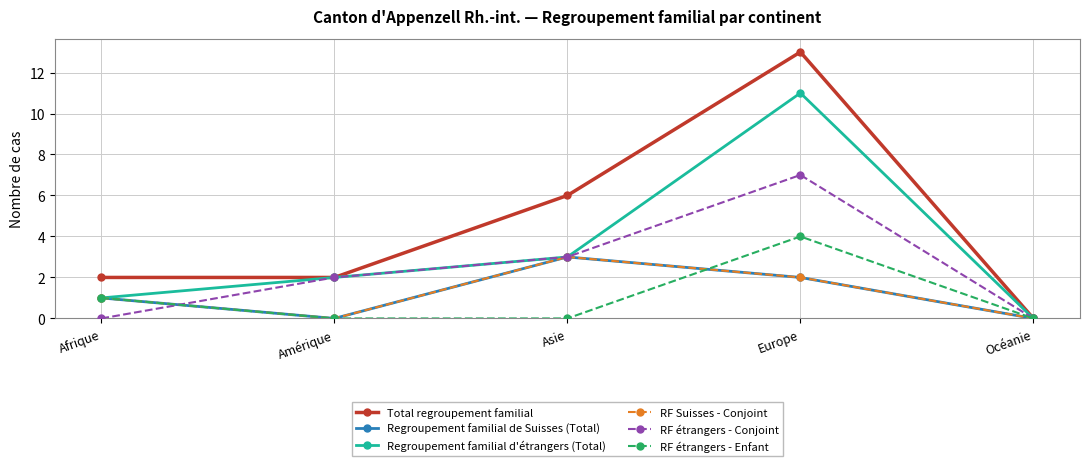

Where is the first local maximum for RF étrangers - Conjoint?

Europe